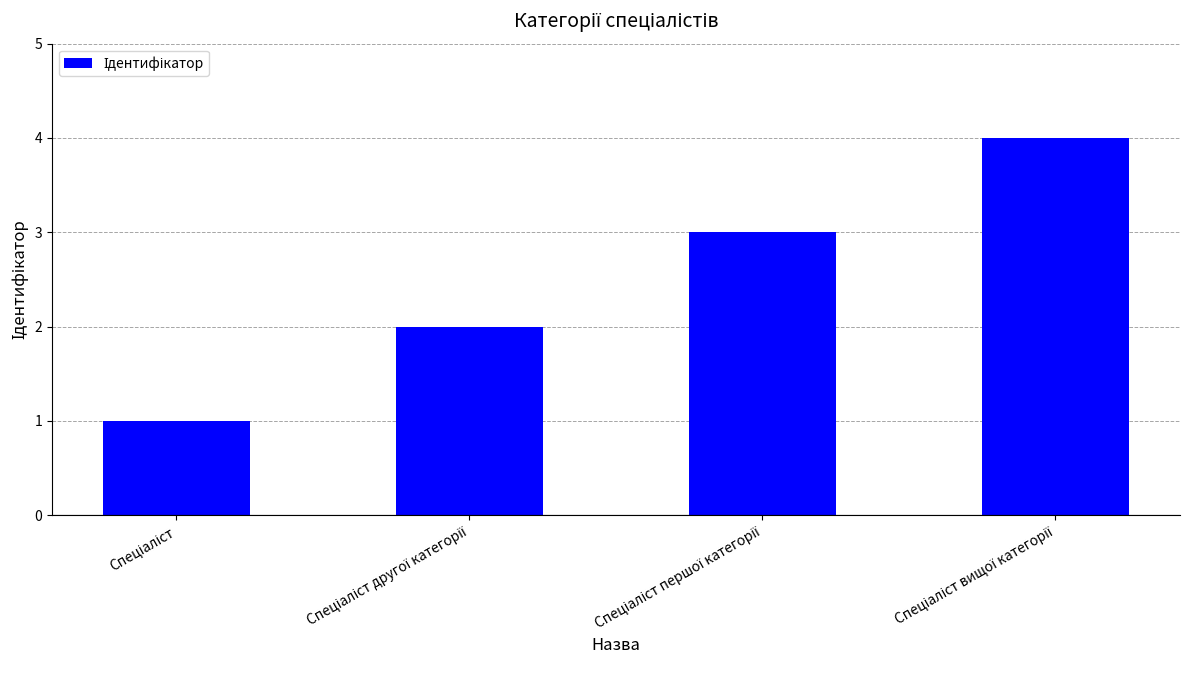

What is the maximum value shown in the chart?

4